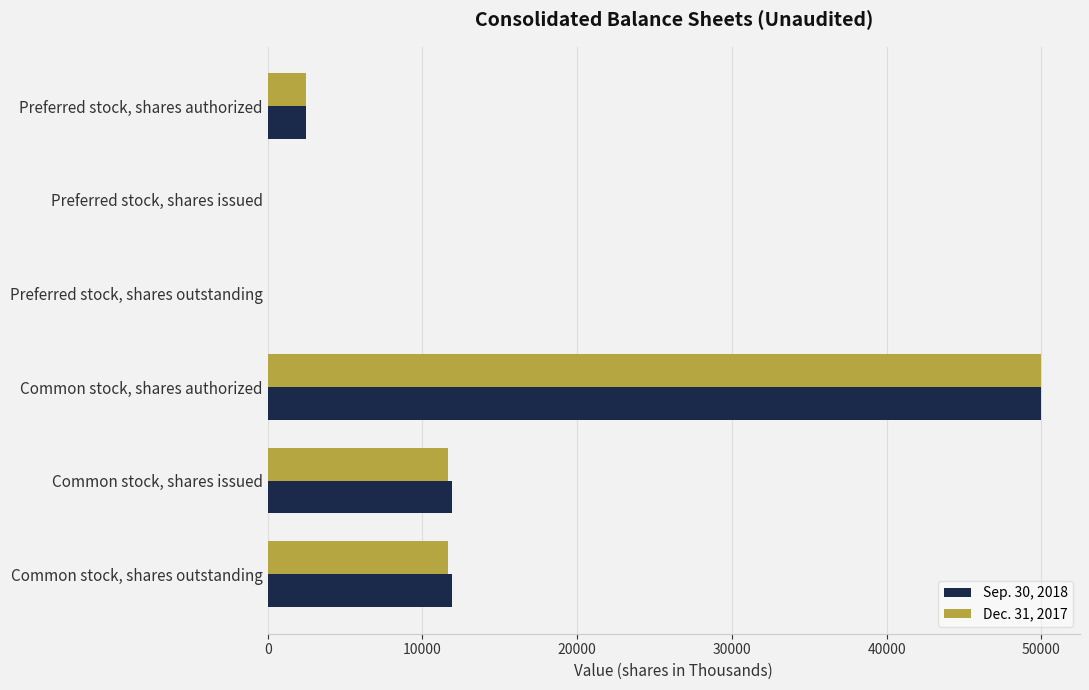

What is the sum of all Dec. 31, 2017 values?

75822